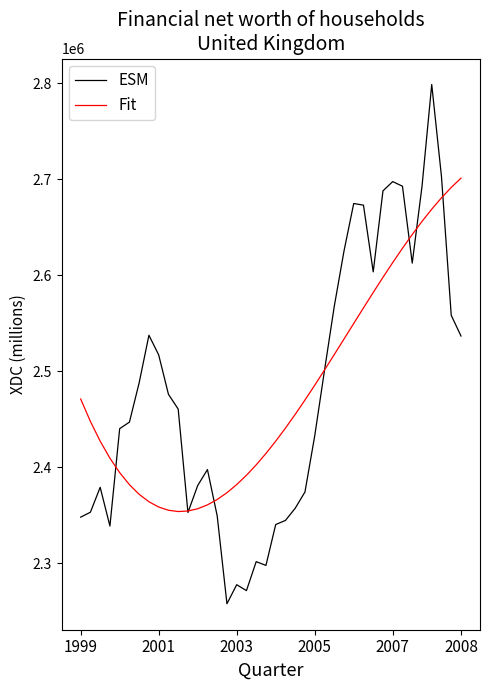

After their last crossing, which series has the higher values: Fit or ESM?

Fit